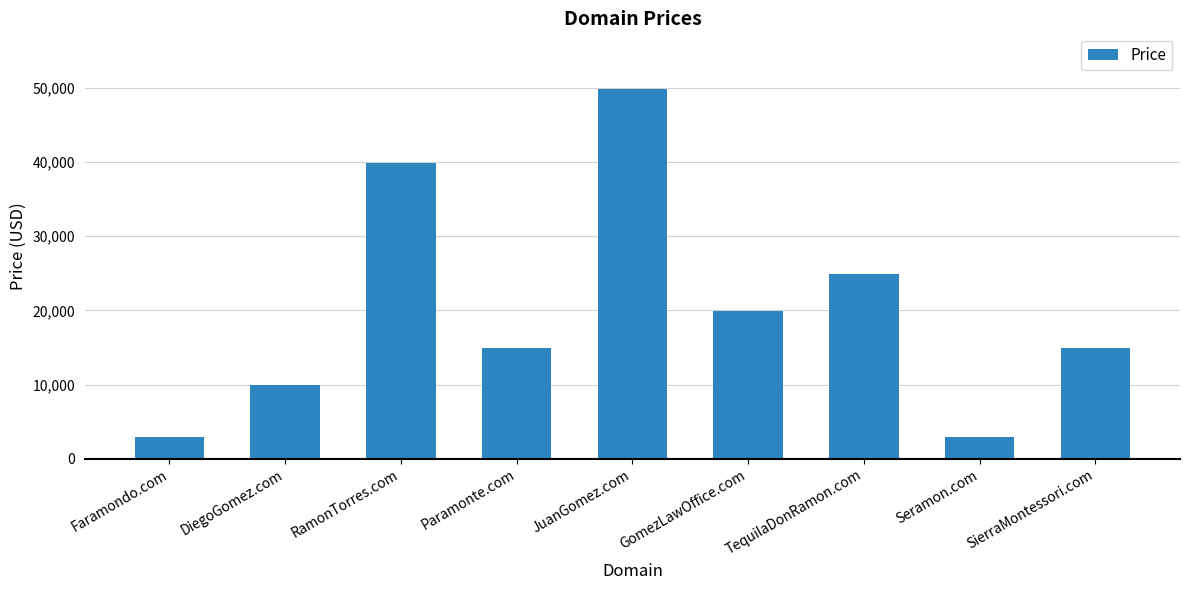

What is the difference between the second highest and second lowest values?

37000